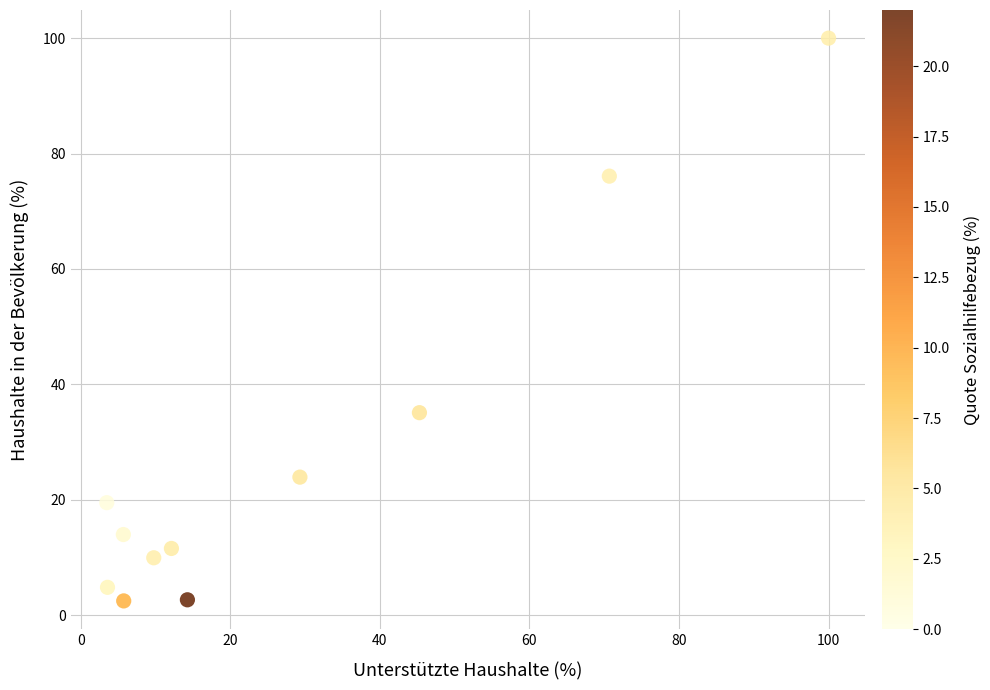

What Y value in the scatter plot is closest to 51?

35.1